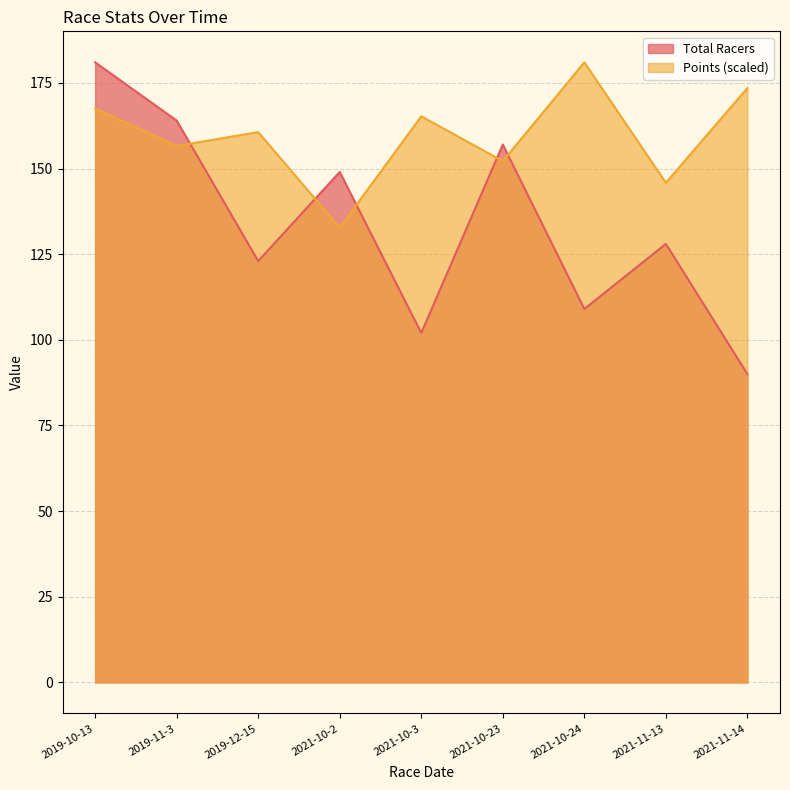

Which category has the lowest value across all series?

2021-11-14